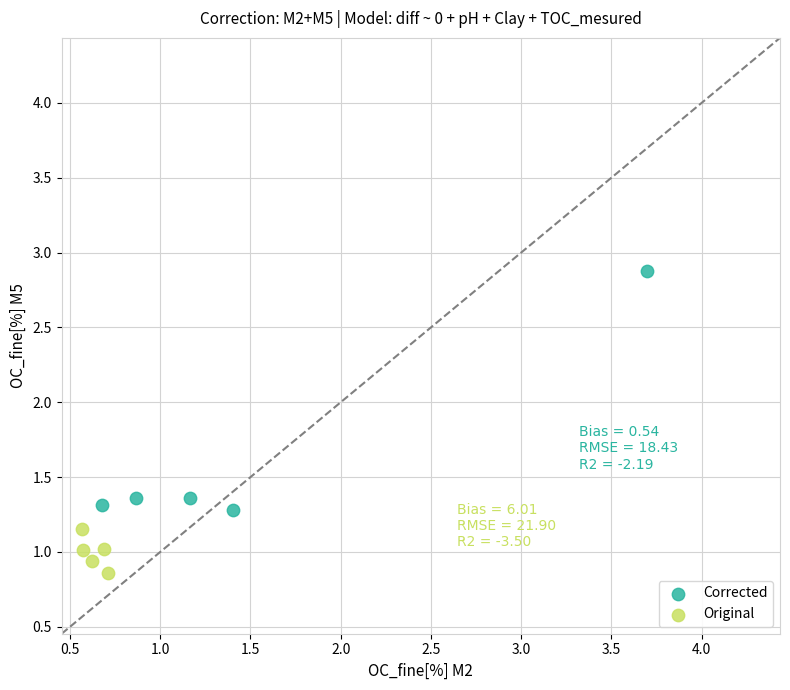

Which series contains the highest Y value?

Corrected